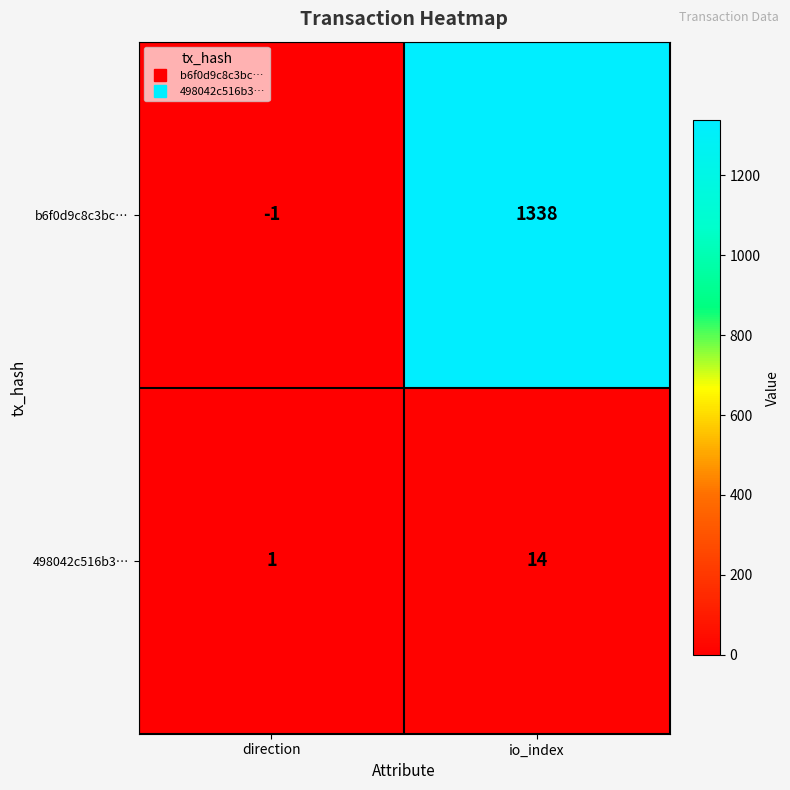

What is the approximate value of 498042c516b3… at io_index, to the nearest 10?

10